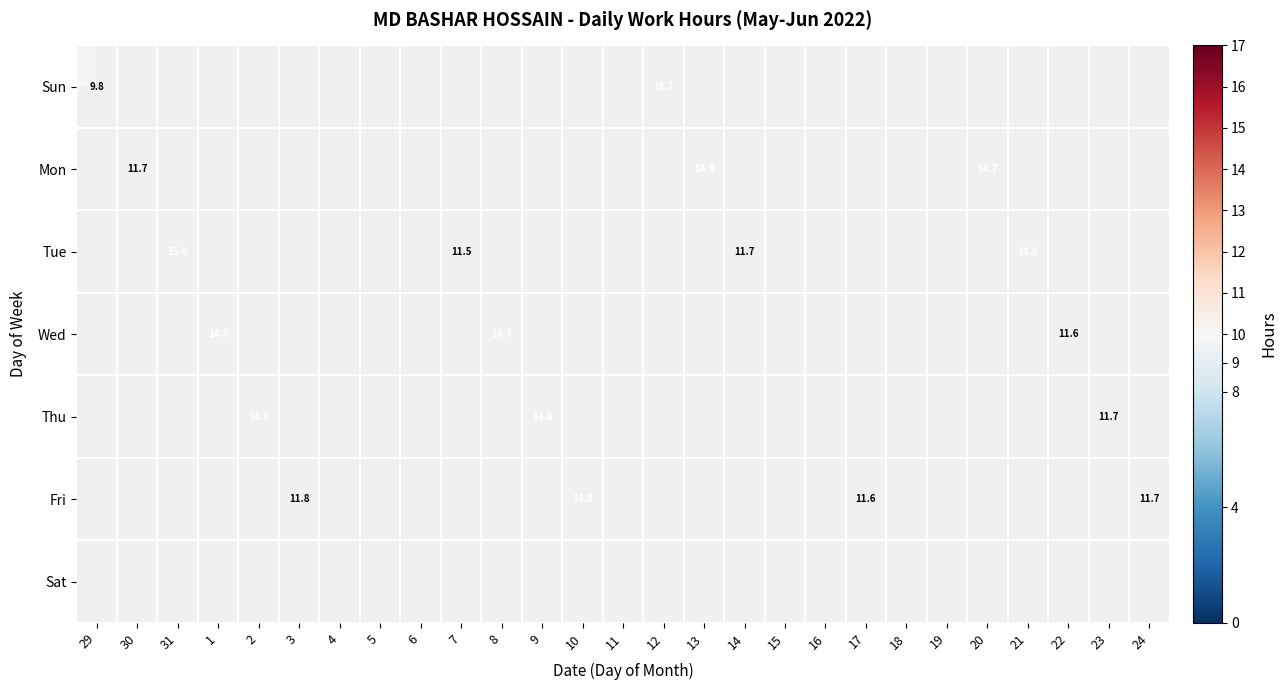

True or false: Thu has a value of 10.1 at 8.

False